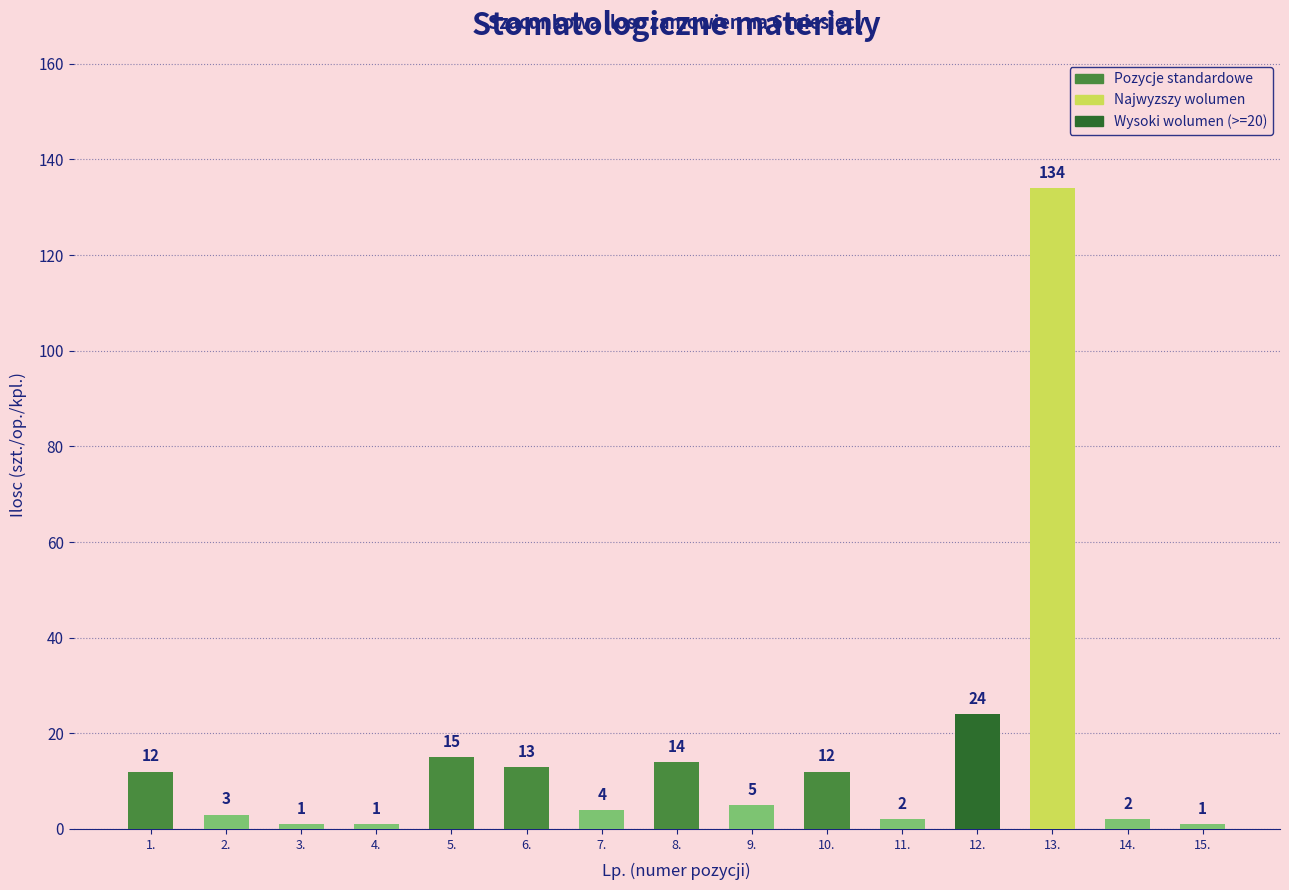

Which label corresponds to the largest value in the chart?

13.